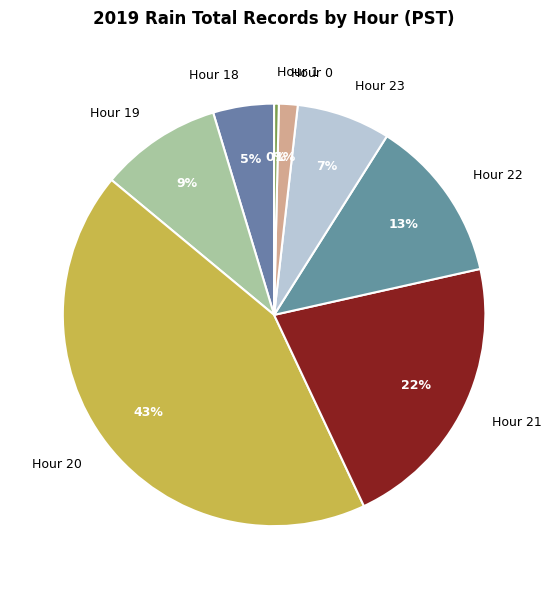

Rank the categories by value from lowest to highest.

Hour 1, Hour 0, Hour 18, Hour 23, Hour 19, Hour 22, Hour 21, Hour 20